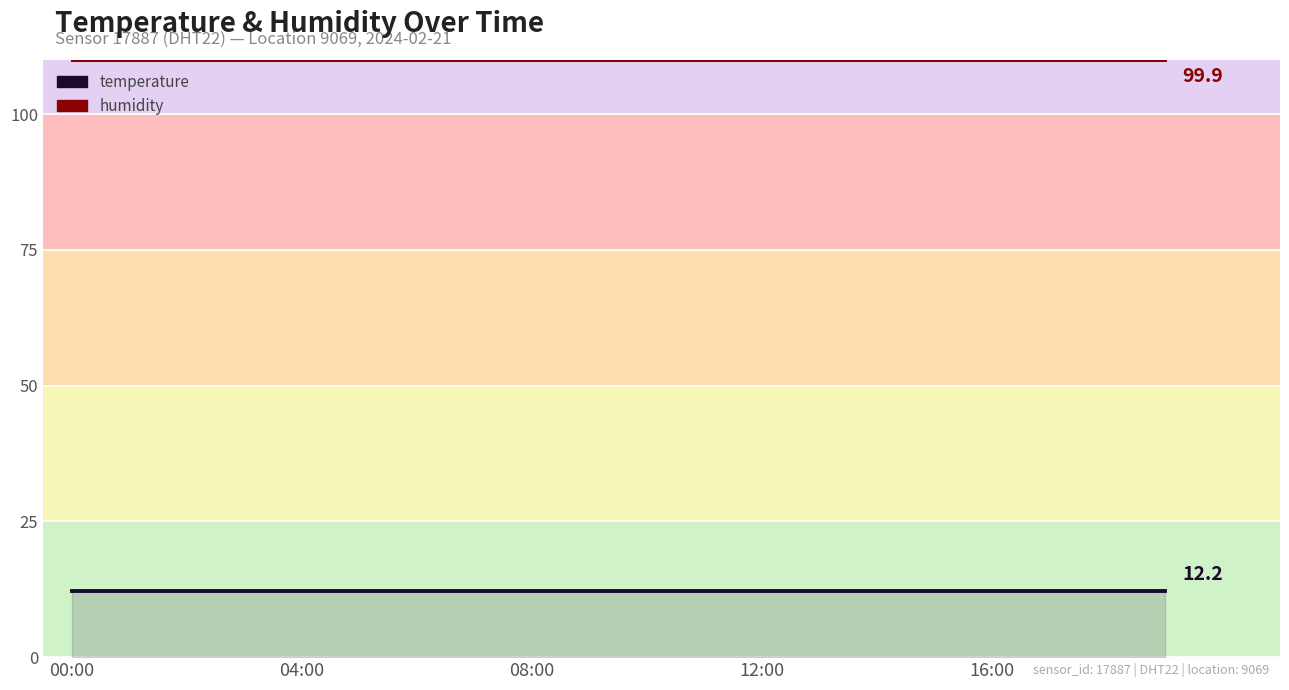

List the series in order of their overall mean, highest first.

humidity, temperature